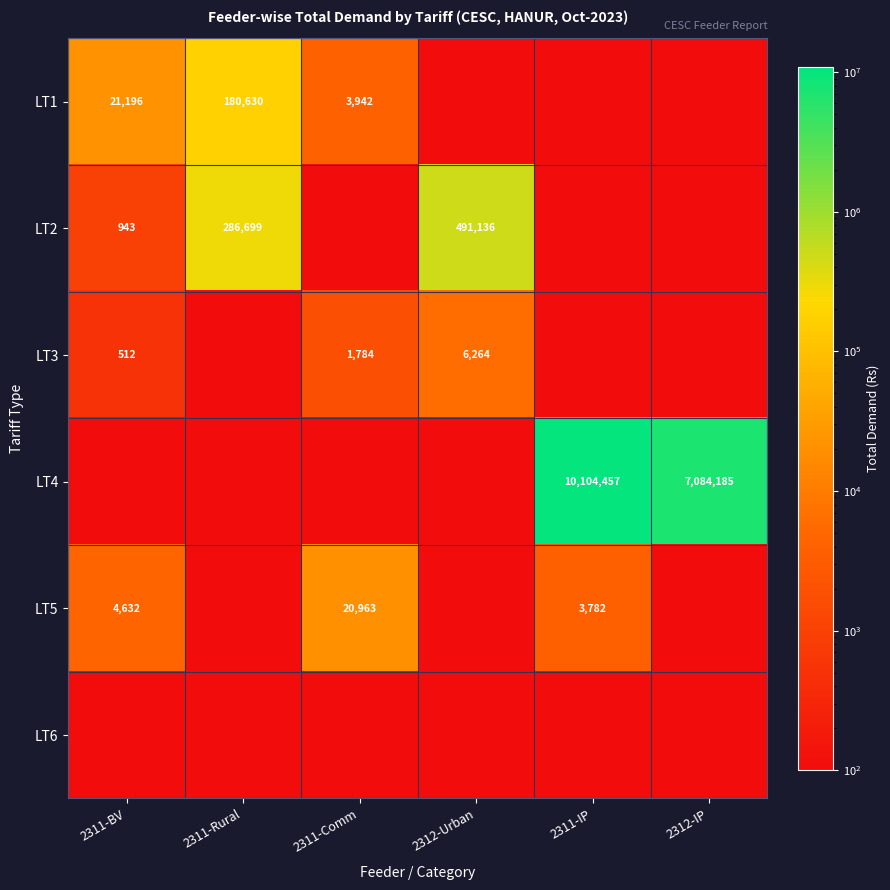

The LT3 series shows 6264 at 2312-Urban. True or false?

True